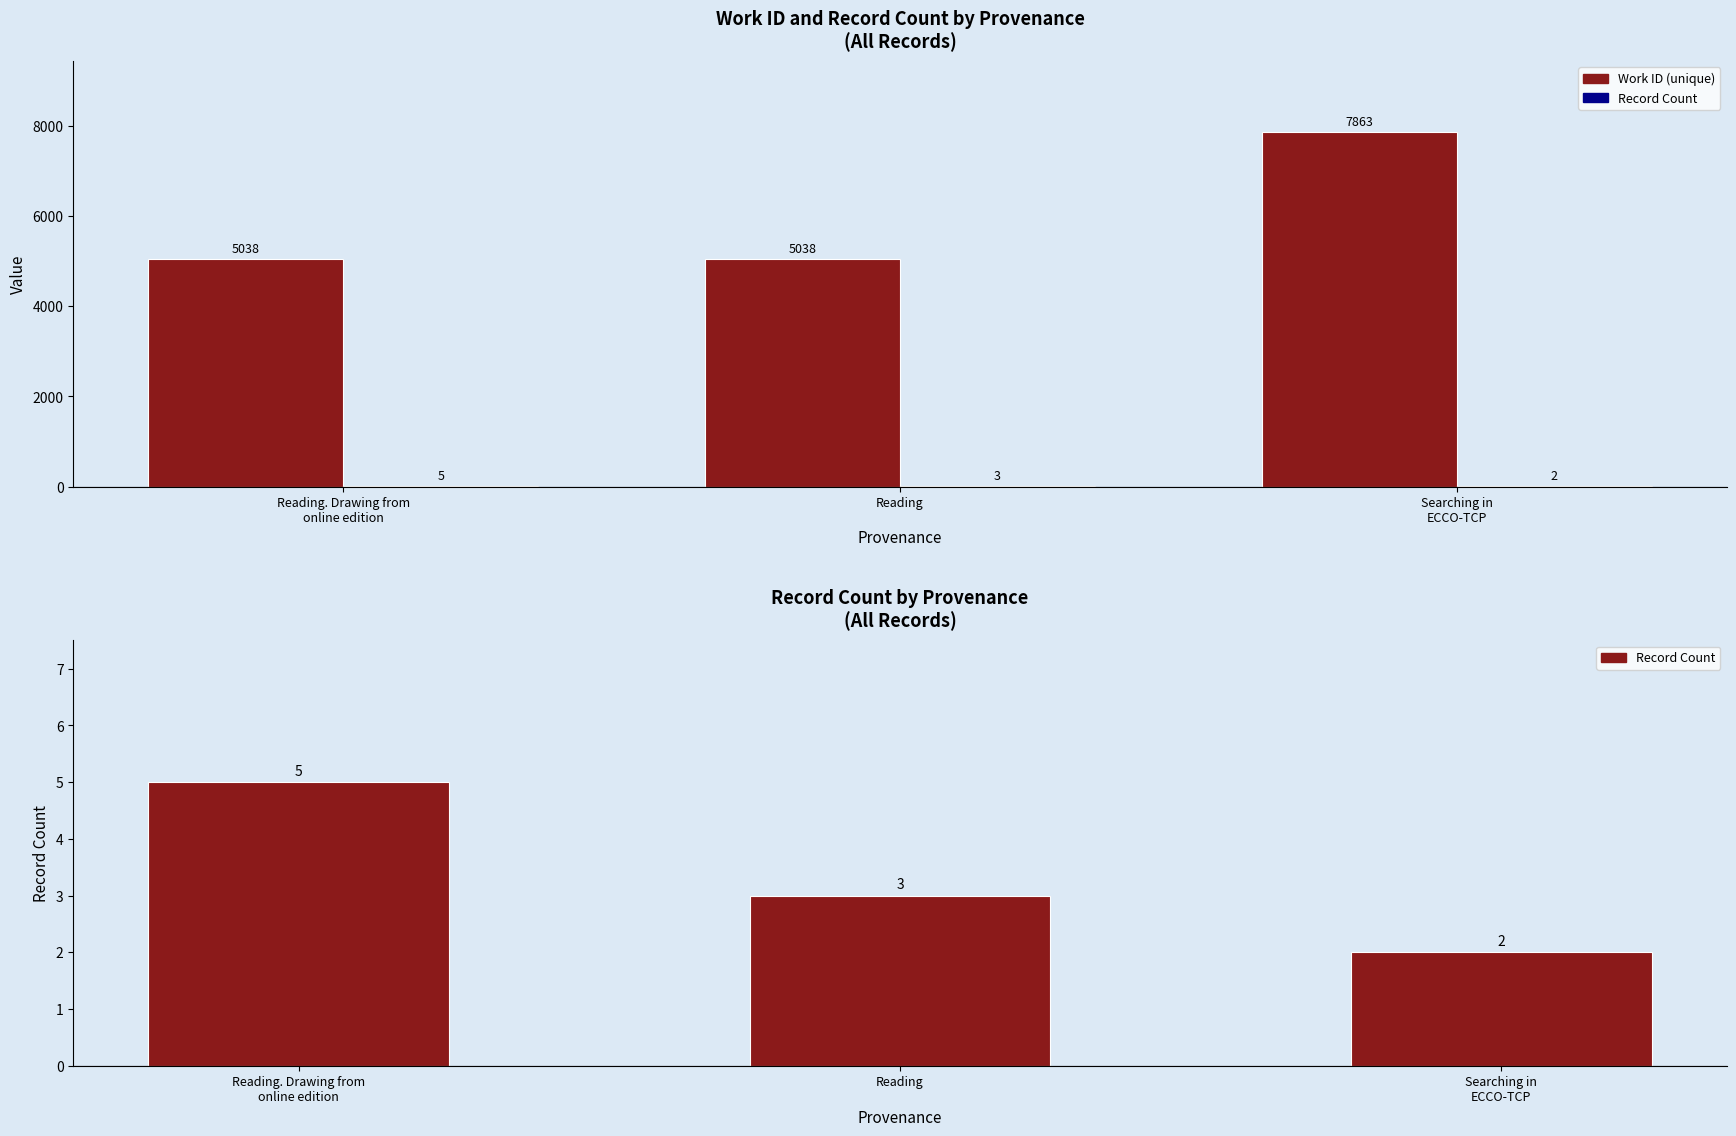

Does the chart contain stacked bars?

No